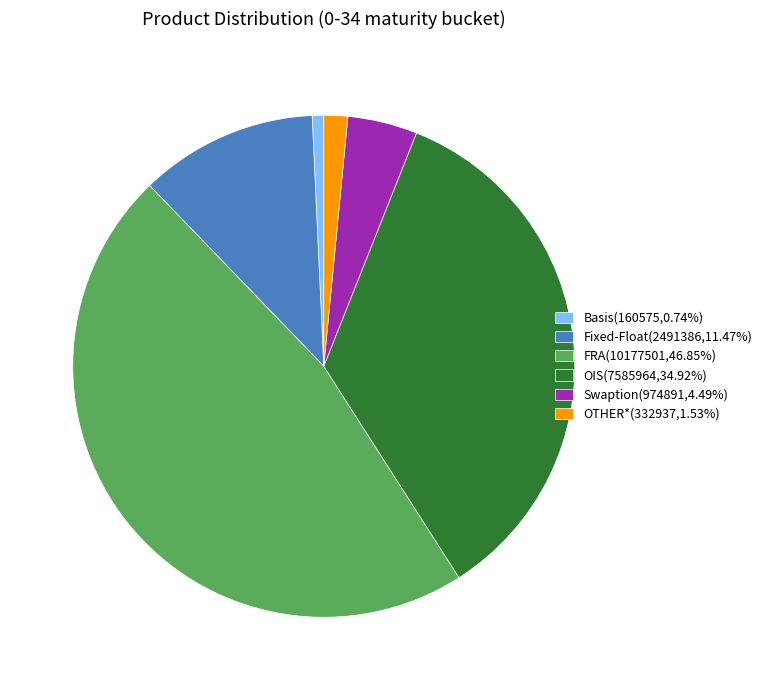

Count the number of slices in the pie.

6